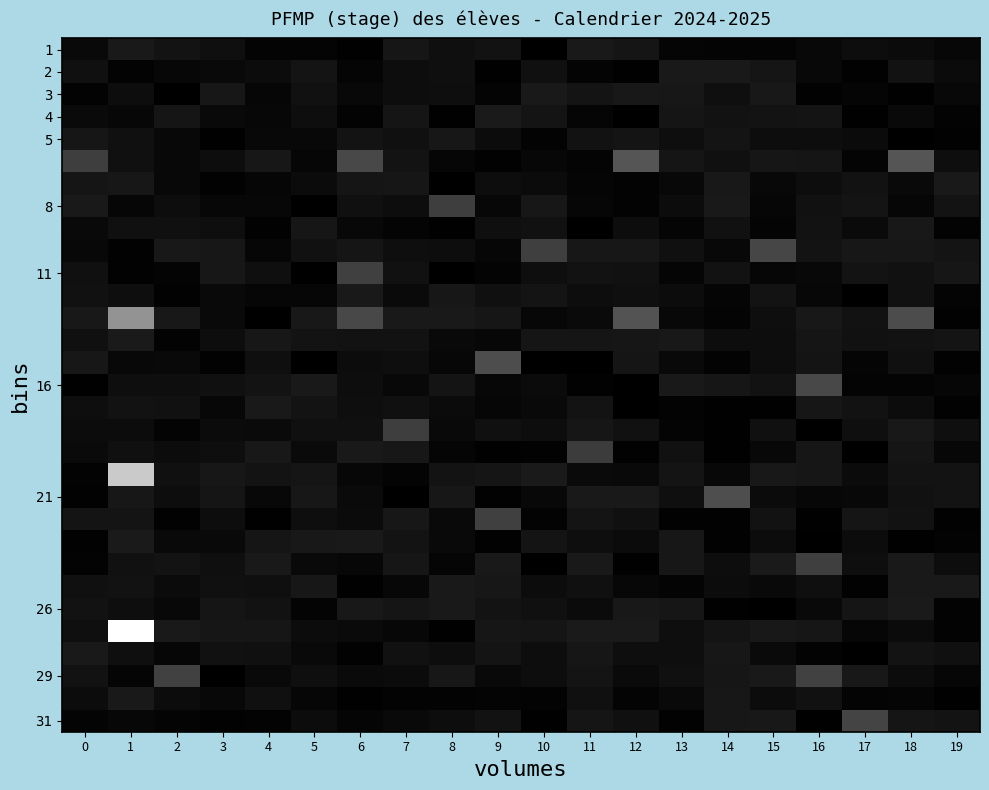

What is the total value across all series at 16?

2.2